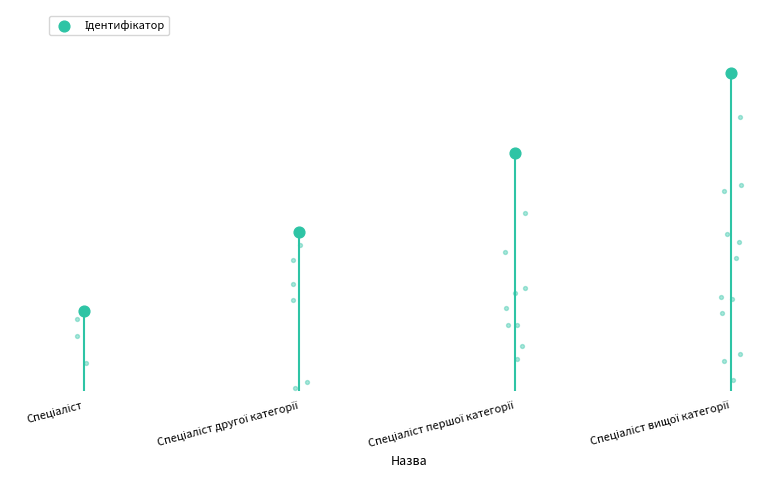

Approximately how many times larger is the value at Спеціаліст вищої категорії compared to Спеціаліст другої категорії?

2.0